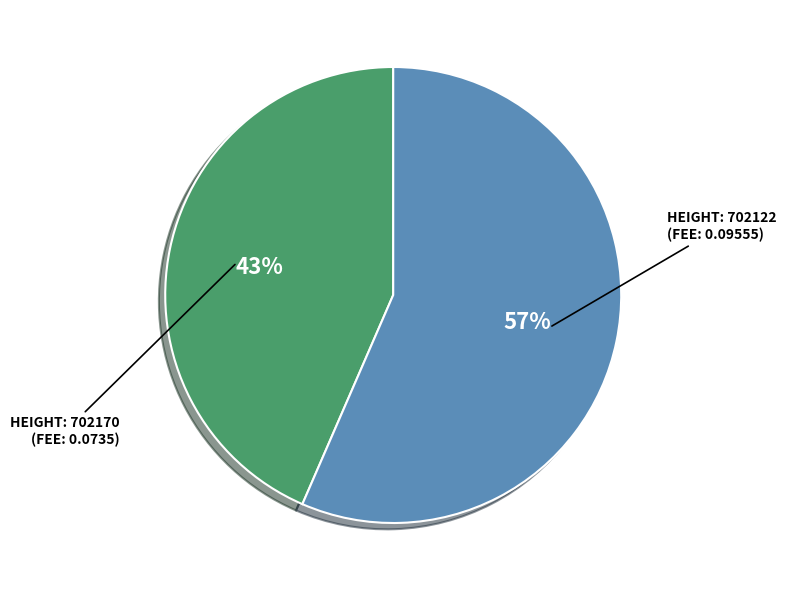

Does any single category account for the majority?

Yes